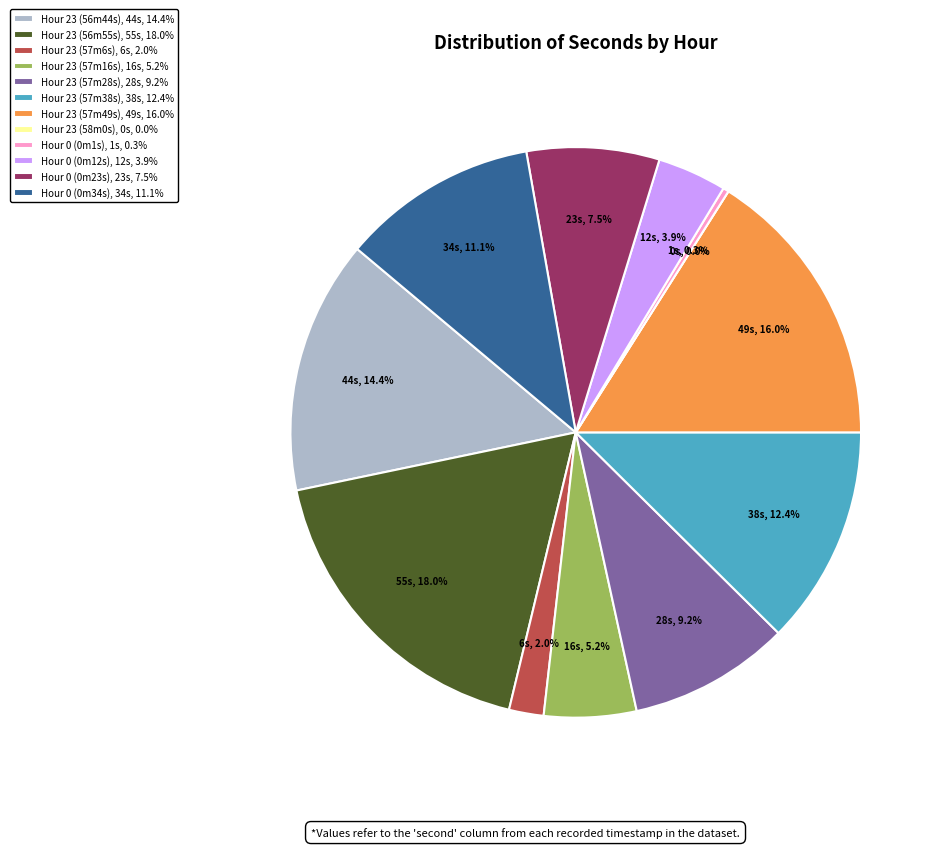

Is it true that 23 is 17% of the pie?

False